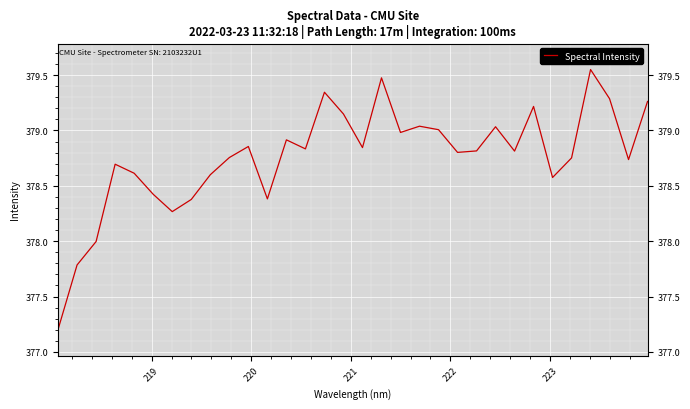

How many lines are shown in the chart?

1